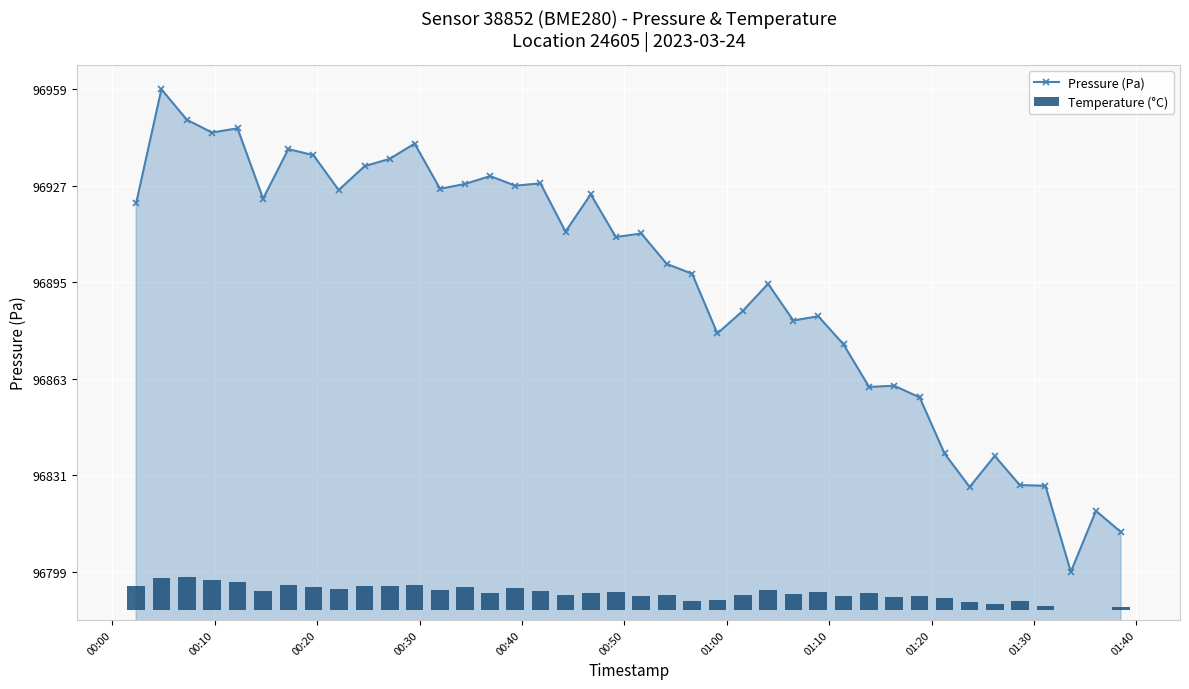

What is the highest value of the Pressure (Pa) series?

96959.6